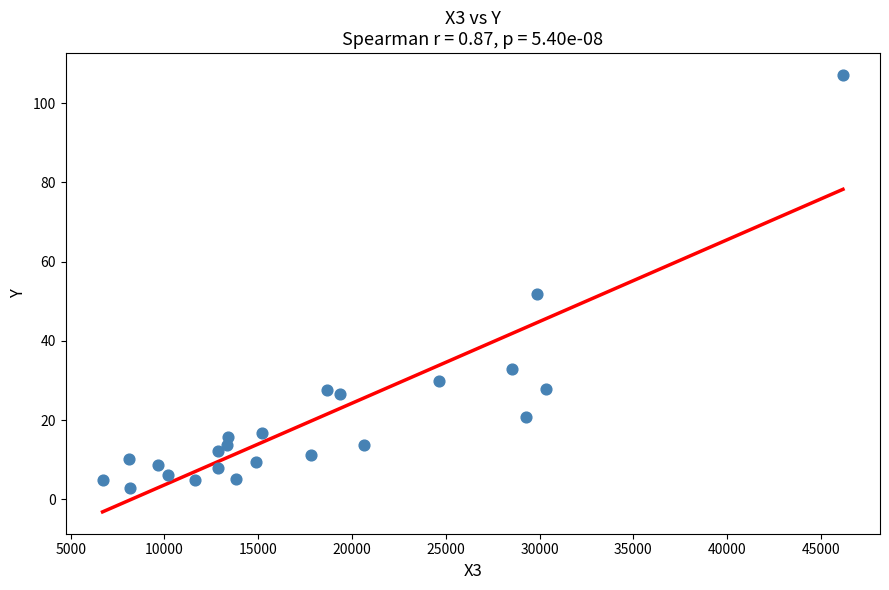

What is the range of X values (max minus min)?

39473.0